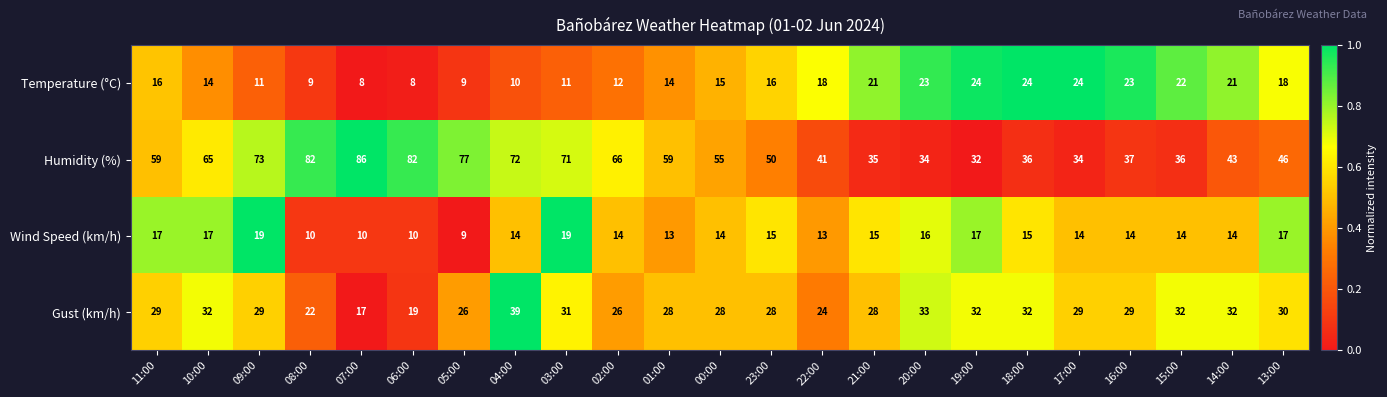

What is the difference between the maximum and minimum values in the Wind Speed (km/h) series?

10